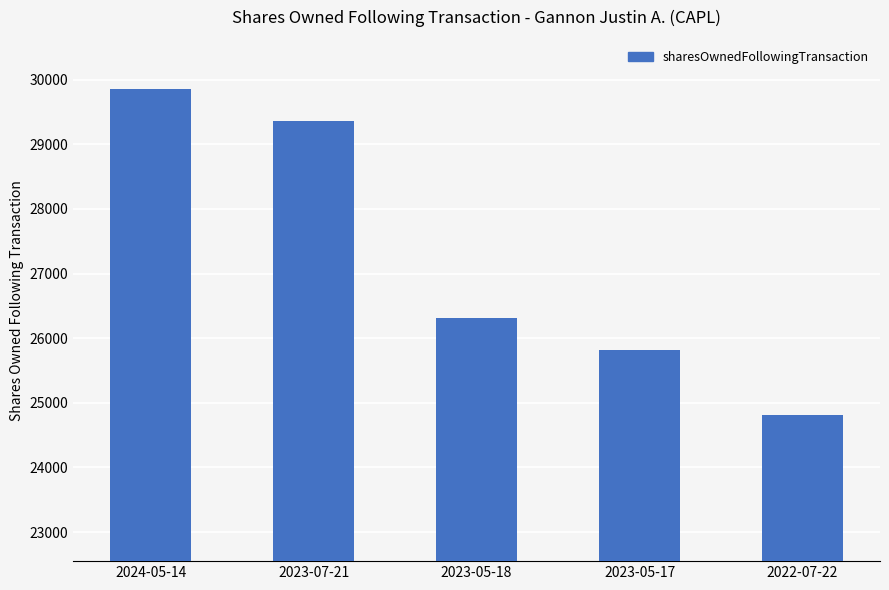

What is the difference between the second highest and second lowest values?

3541